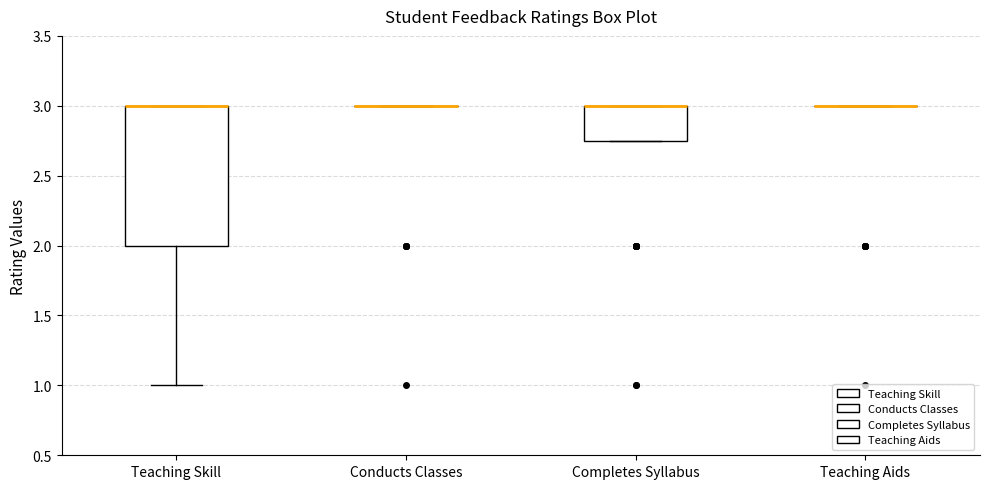

Reading left to right, read every box against the y-axis: the position of its median line, the range the box covers, and the ends of its whiskers. The values are not printed on the chart, so give them approximately, as read against the axis.

Teaching Skill: median 3.00 (drawn on the box's upper edge), box 2.00 to 3.00, whiskers 1.00 to 3.00
Conducts Classes: box collapsed to a line at 3.00, whiskers 3.00 to 3.00
Completes Syllabus: median 3.00 (drawn on the box's upper edge), box 2.75 to 3.00, whiskers 2.75 to 3.00
Teaching Aids: box collapsed to a line at 3.00, whiskers 3.00 to 3.00